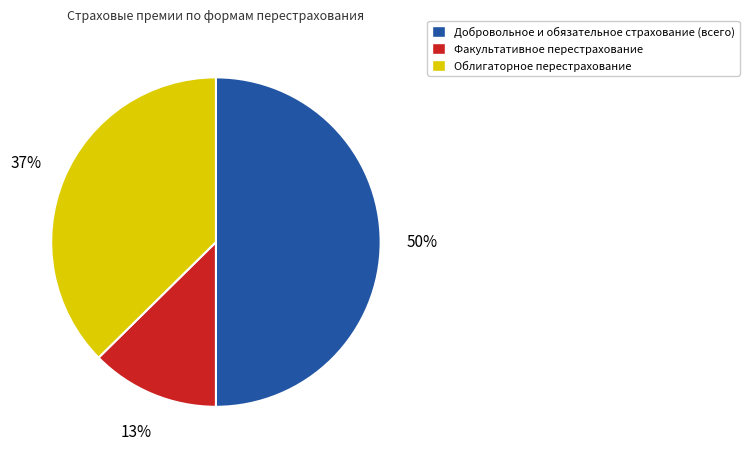

Do Факультативное перестрахование and Добровольное и обязательное страхование (всего) together represent more than half of the pie?

Yes